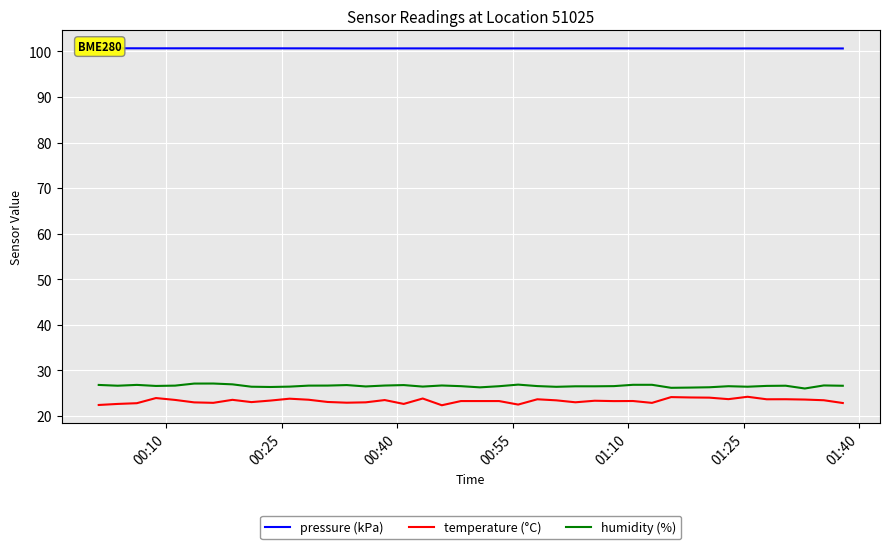

True or false: humidity (%) and temperature (°C) intersect in this chart.

False